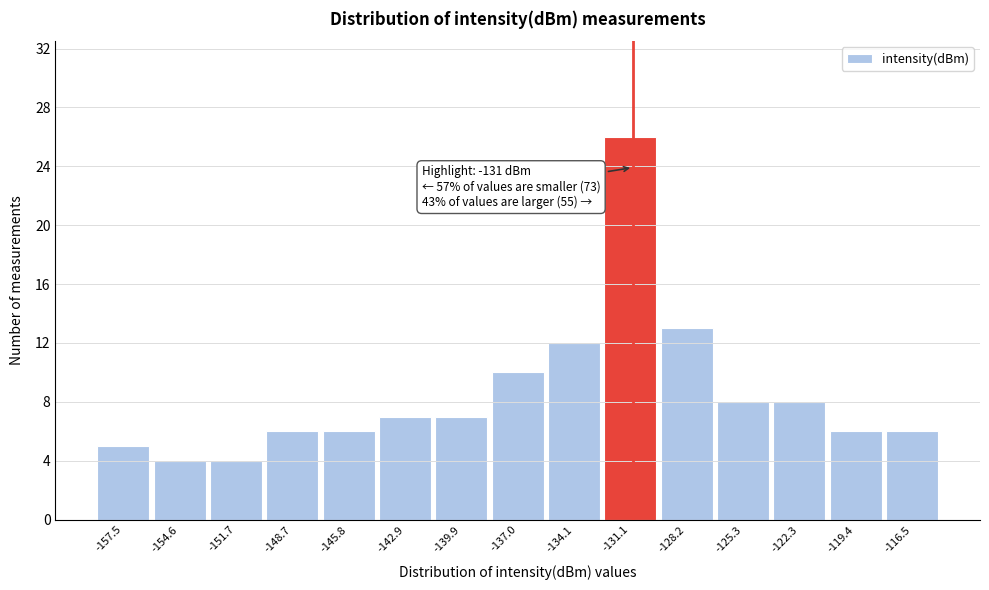

Which range on the x-axis has the tallest bar?

-132.5 to -129.5